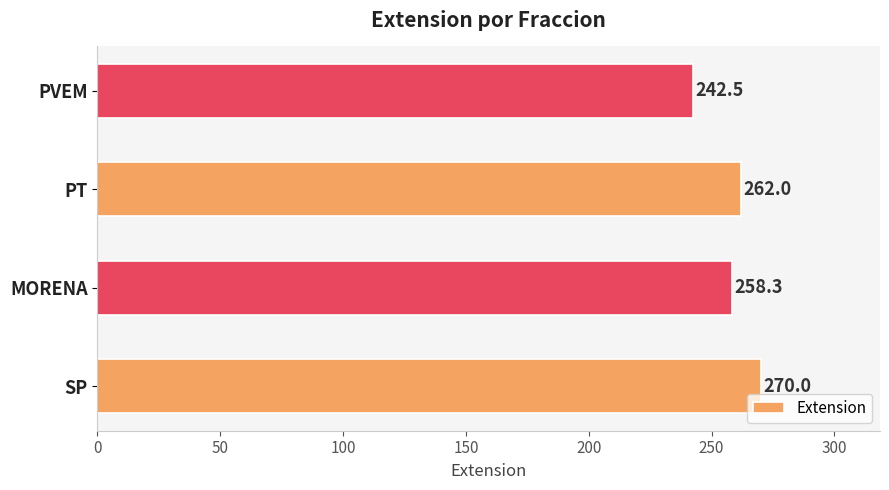

Does the chart contain any negative values?

No